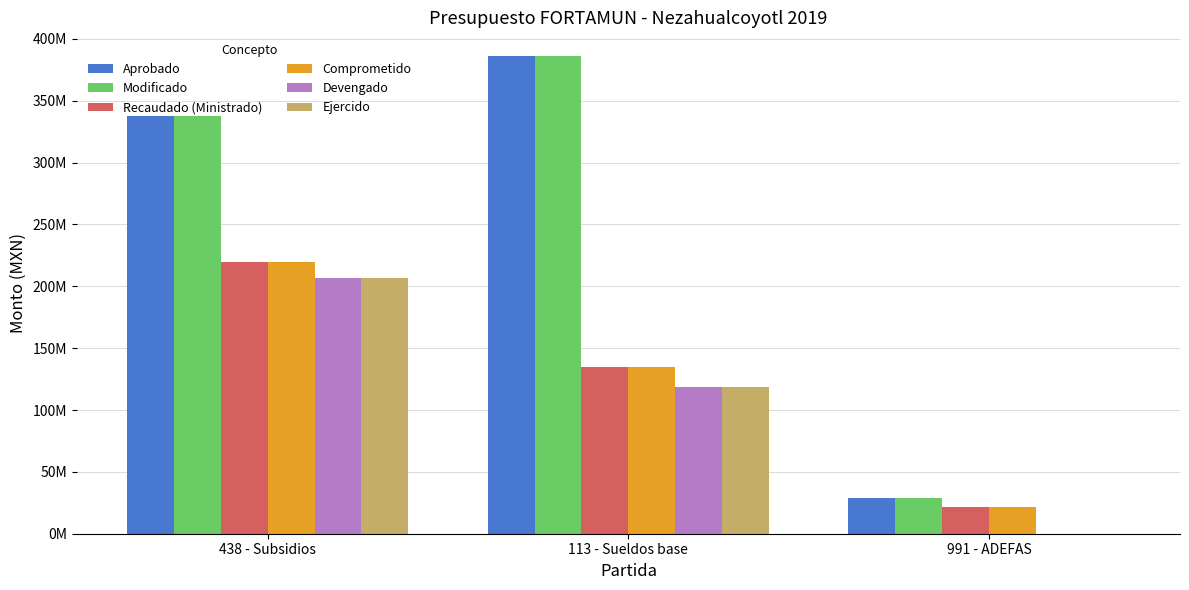

What are all the series names shown in the legend?

Aprobado, Modificado, Recaudado (Ministrado), Comprometido, Devengado, Ejercido